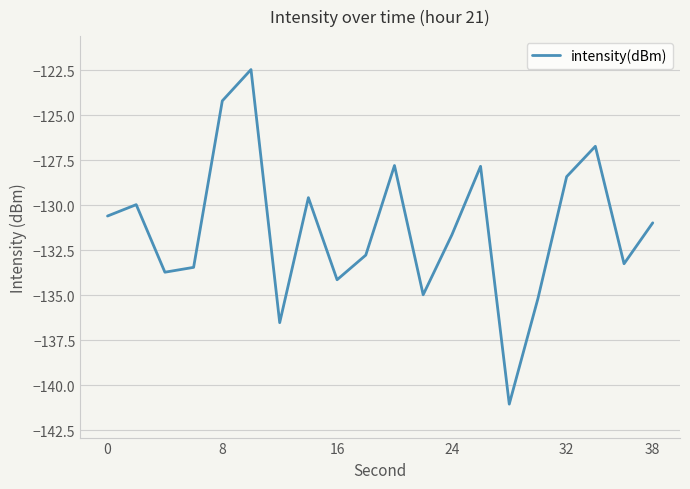

What is the greatest value displayed?

-122.5